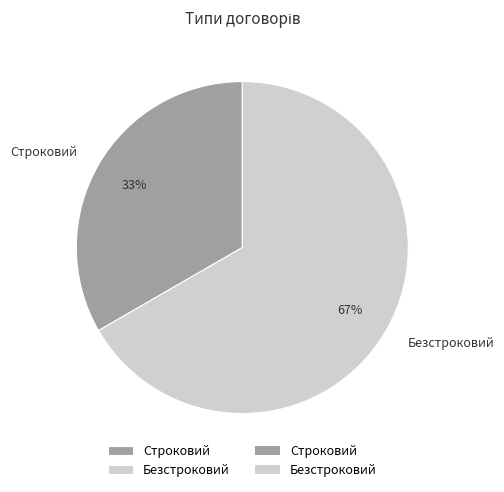

Which slice is the largest?

Безстроковий